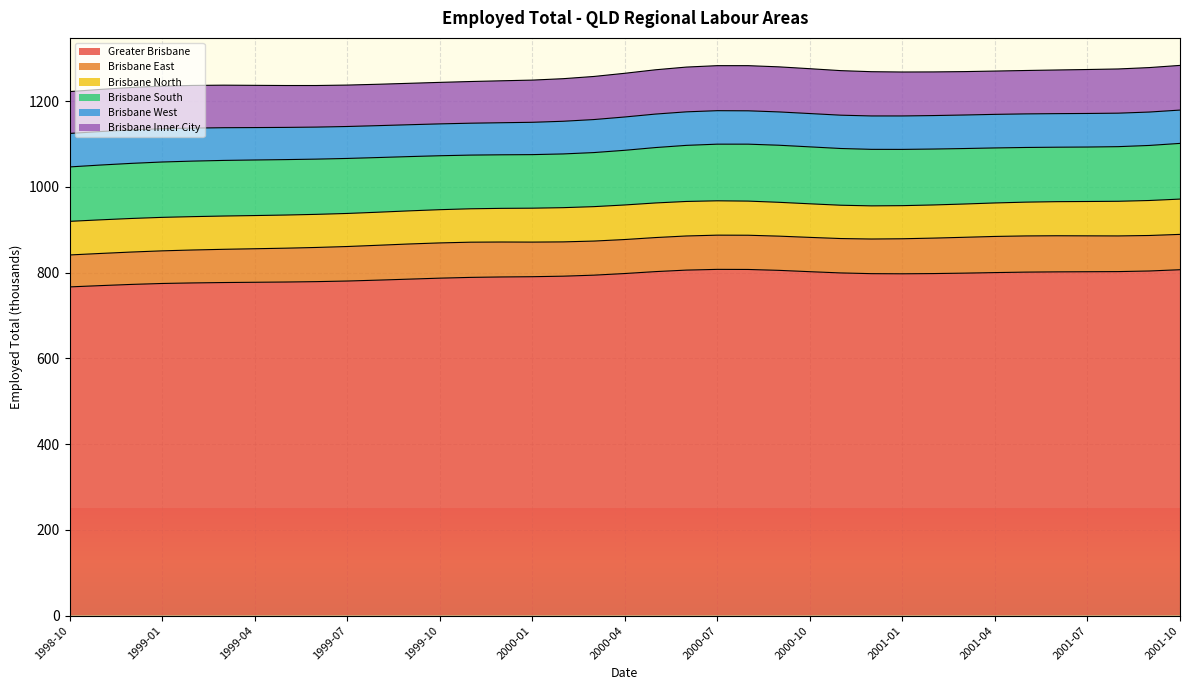

Reading left to right, list all the values displayed in this chart.

Greater Brisbane: 766.5	769.5	772.3	774.5	775.8	776.7	777.3	777.9	778.8	780.2	782.3	784.6	786.9	788.7	789.7	790.3	791.5	793.9	797.7	802.2	805.7	807.4	807.2	805.1	802.0	799.1	797.4	797.1	797.6	798.6	799.9	801.0	801.6	801.9	802.2	803.6	806.6
Brisbane East: 74.5	75.0	75.5	76.1	76.8	77.5	78.2	78.9	79.7	80.5	81.3	82.0	82.2	82.1	81.5	80.7	80.0	79.5	79.3	79.4	79.6	79.8	79.8	79.8	80.0	80.2	80.8	81.7	82.7	83.6	84.3	84.4	84.2	83.7	83.2	82.8	82.4
Brisbane North: 78.4	78.4	78.3	78.1	77.8	77.6	77.4	77.3	77.2	77.1	77.1	77.2	77.5	77.9	78.5	79.1	79.8	80.3	80.6	80.7	80.5	80.1	79.6	78.9	78.3	77.7	77.3	77.2	77.3	77.6	78.1	78.8	79.5	80.1	80.8	81.6	82.3
Brisbane South: 126.9	127.8	128.5	129.1	129.5	129.7	129.6	129.3	128.8	128.3	127.5	126.6	125.8	125.2	124.9	124.9	125.3	126.1	127.5	129.2	130.8	132.1	132.8	133.1	132.8	132.3	131.8	131.2	130.4	129.4	128.3	127.5	127.0	127.0	127.4	128.4	129.9
Brisbane West: 78.1	78.1	78.0	77.6	77.0	76.3	75.6	75.1	74.7	74.5	74.4	74.3	74.3	74.4	74.8	75.4	76.2	77.0	77.7	78.1	78.2	78.1	77.8	77.7	77.7	77.7	77.9	78.0	78.1	78.2	78.3	78.3	78.3	78.3	78.1	77.9	77.7
Brisbane Inner City: 97.6	98.3	99.0	99.4	99.5	99.2	98.5	97.7	97.0	96.6	96.5	96.6	96.8	97.2	97.8	98.4	99.3	100.5	101.9	103.3	104.4	105.0	105.3	105.1	104.6	103.9	103.2	102.5	101.8	101.2	101.0	101.2	101.8	102.5	103.1	103.7	104.2